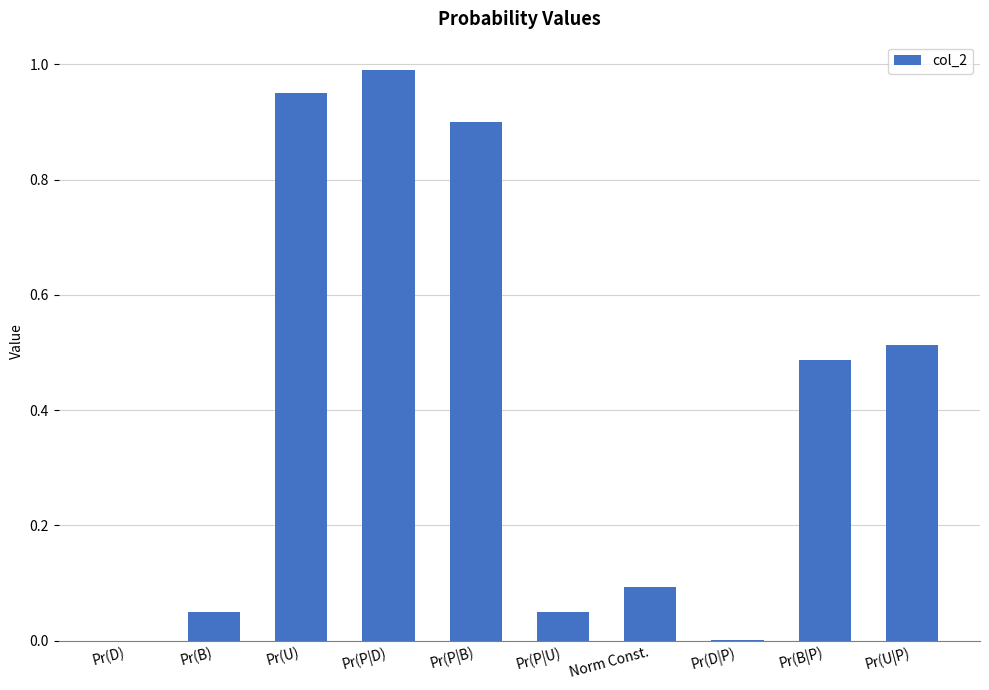

What is the change in value from Pr(B) to Pr(U|P)?

+0.5